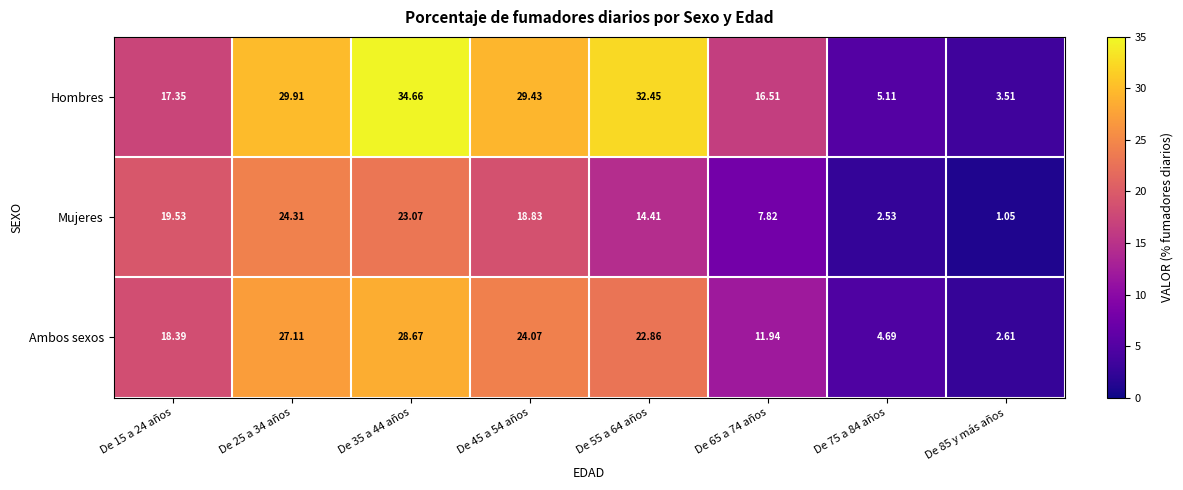

At De 55 a 64 años, list the series in order from largest to smallest.

Hombres, Ambos sexos, Mujeres